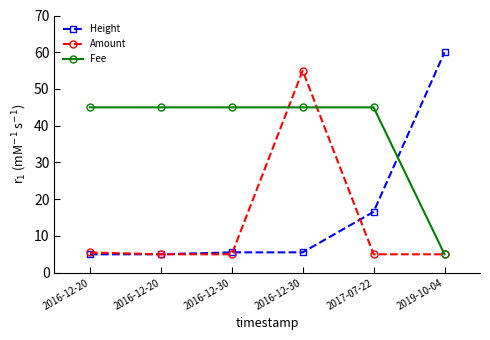

At how many categories does at least one series exceed 43?

6